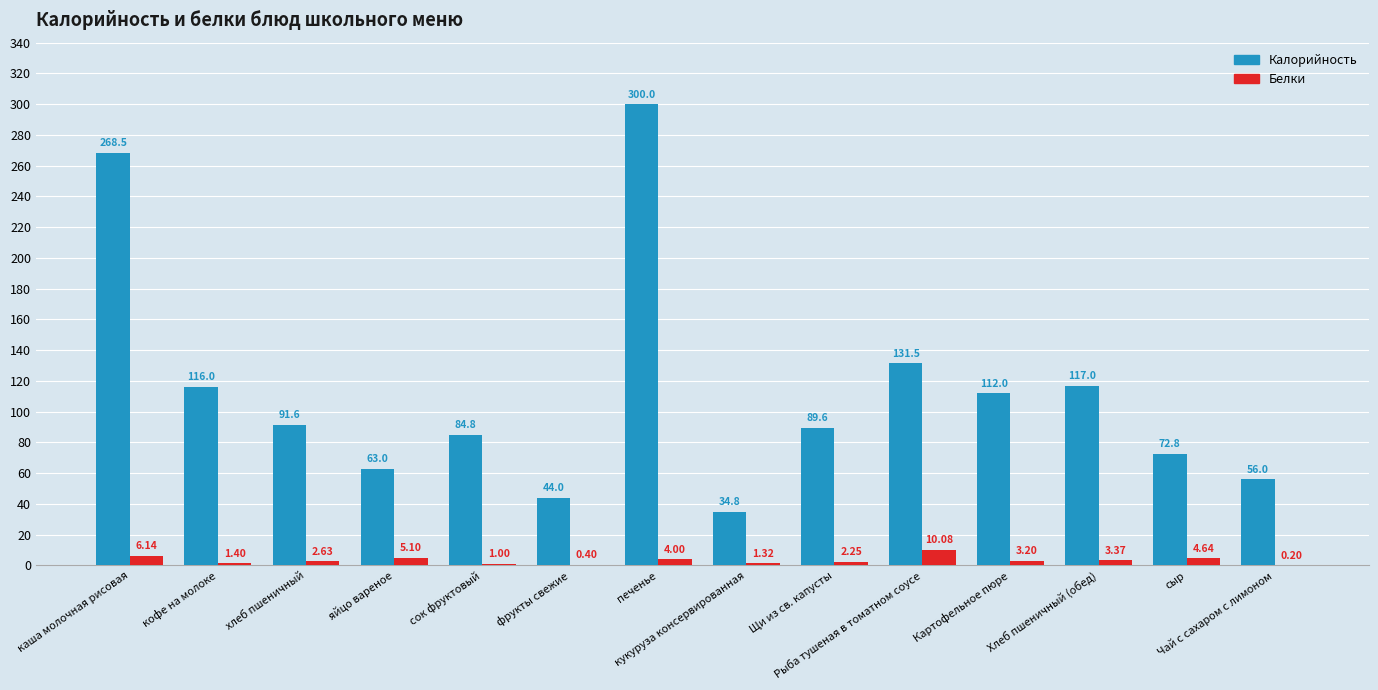

Are the bars horizontal?

No